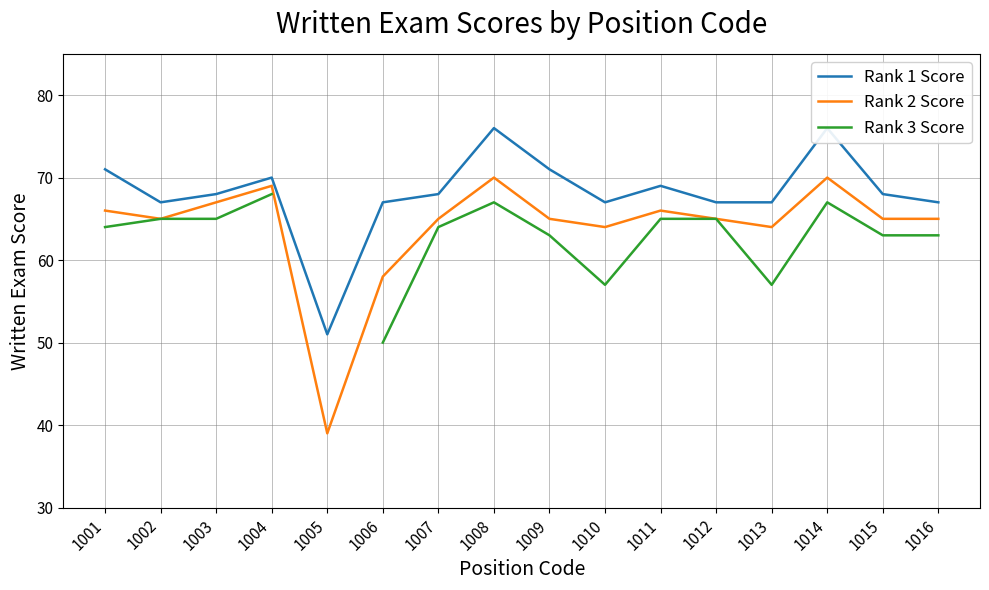

Which has a higher value, 1015 or 1010?

1015